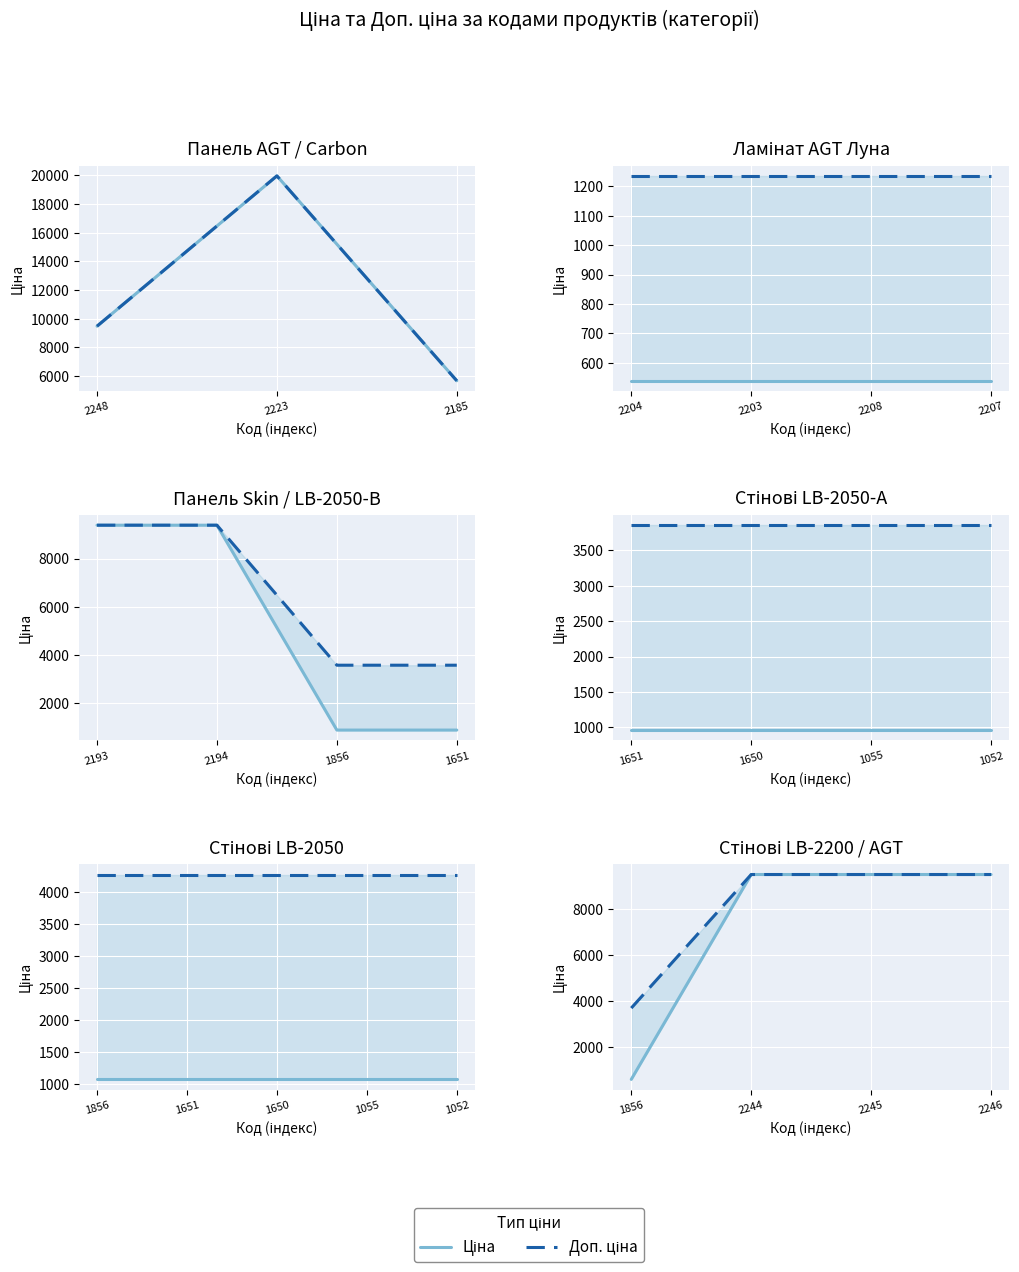

At which category does the chart reach its peak across all series?

2244